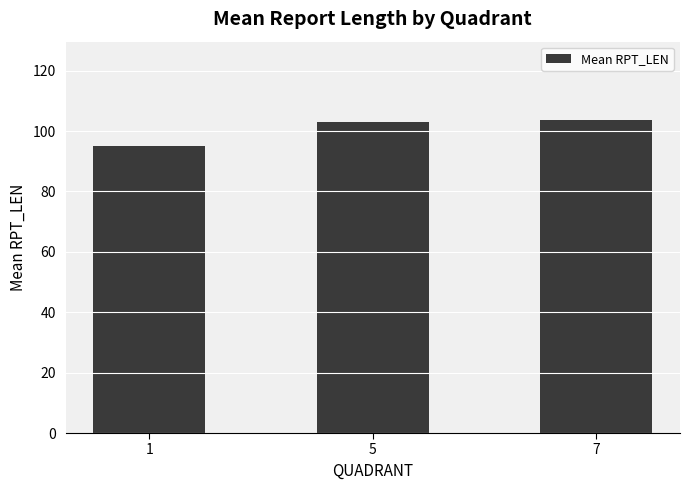

What is the ratio of the value at 1 to the value at 5?

0.9